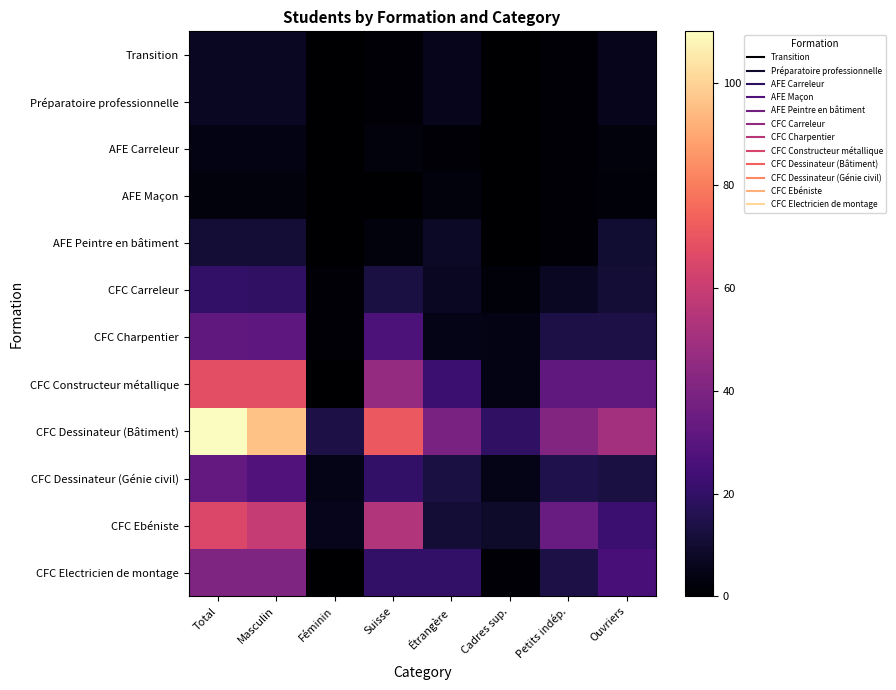

At how many categories does at least one series exceed 61?

3